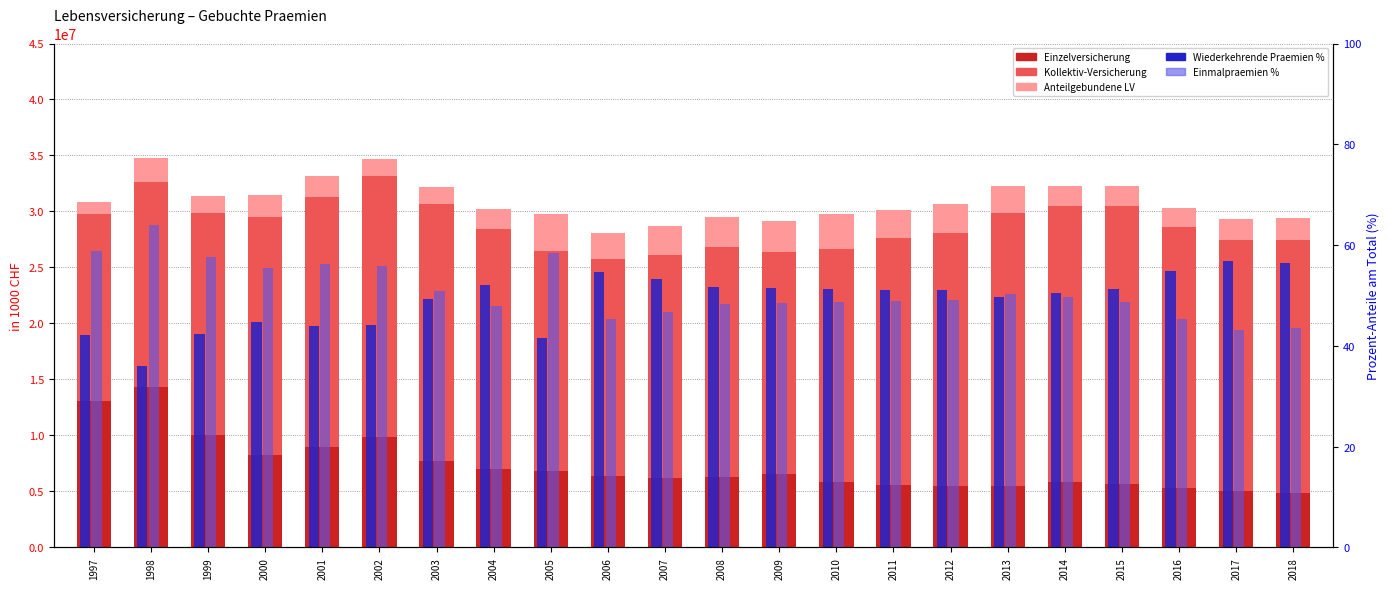

At 2015, list the series in order from smallest to largest.

Einmalpraemien %, Wiederkehrende Praemien %, Anteilgebundene LV, Einzelversicherung, Kollektiv-Versicherung